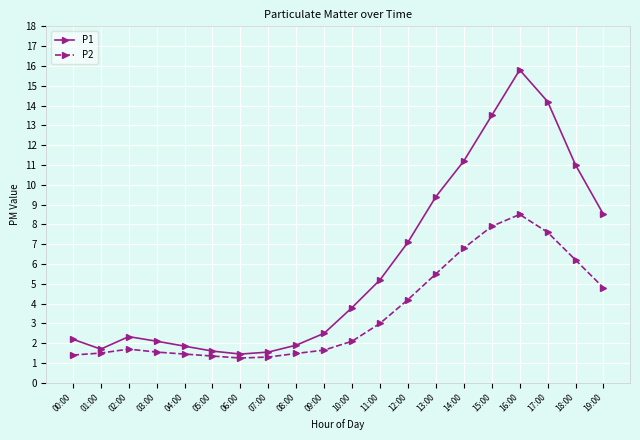

Is the value of P1 at 13:00 greater than the value of P2 at 13:00?

Yes